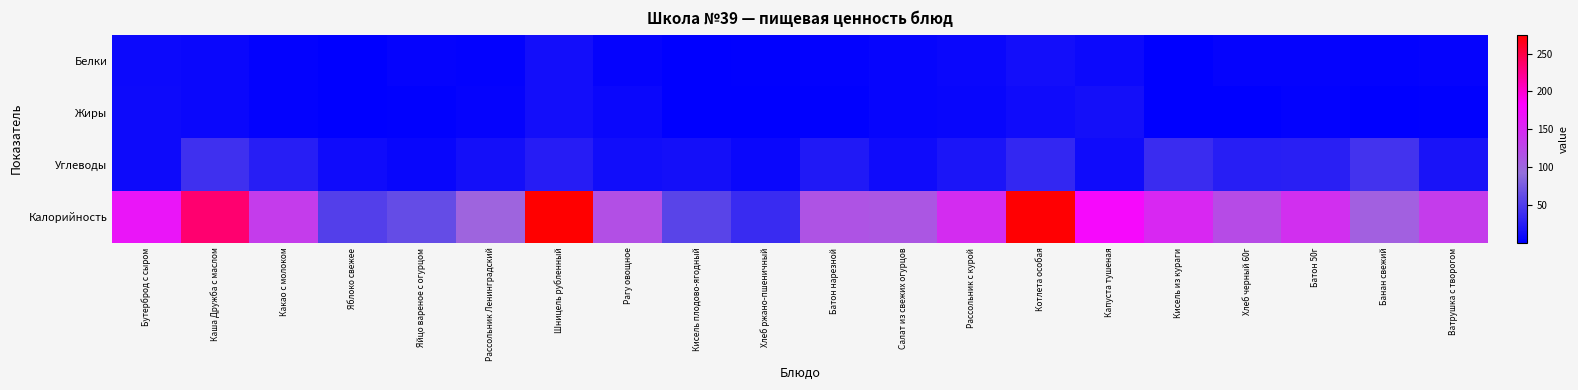

Which category has the lowest value across all series?

Кисель плодово-ягодный